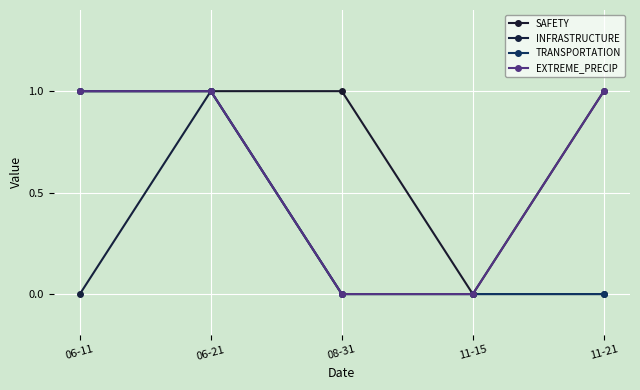

Reading left to right, extract all data points from this chart.

SAFETY: 1	1	1	0	1
INFRASTRUCTURE: 0	1	0	0	0
TRANSPORTATION: 1	1	0	0	0
EXTREME_PRECIP: 1	1	0	0	1